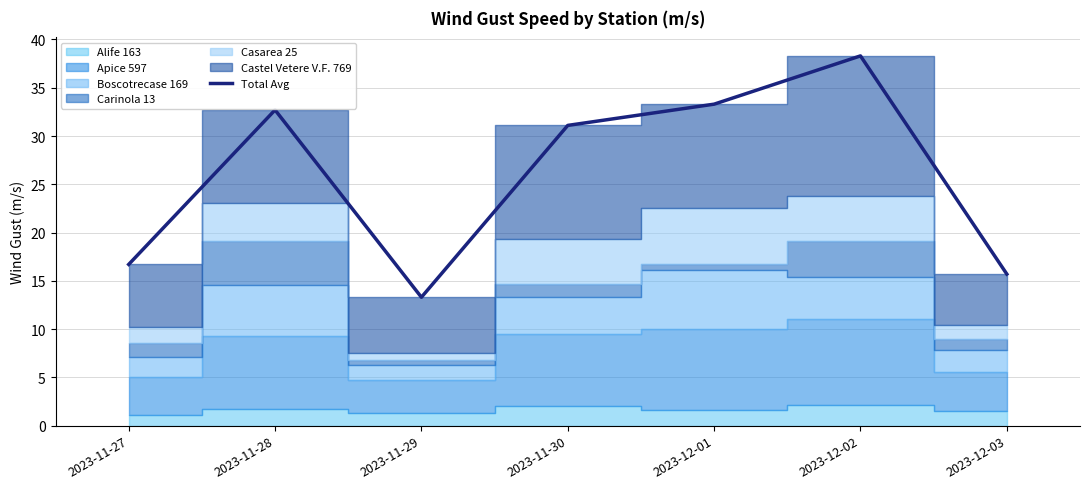

Rank the categories by value from lowest to highest.

2023-11-29, 2023-12-03, 2023-11-27, 2023-11-30, 2023-11-28, 2023-12-01, 2023-12-02